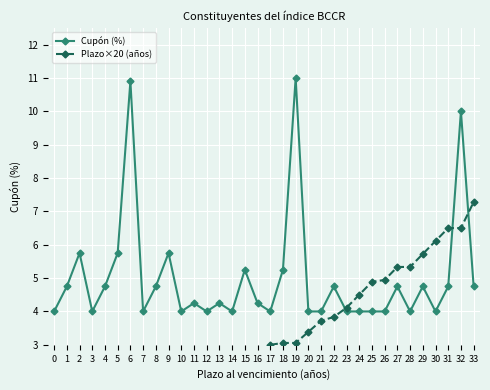

Which series has the largest range (max minus min)?

Cupón (%)